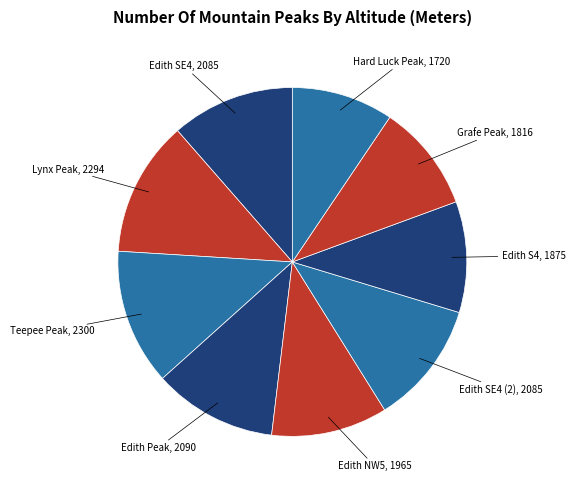

Count the number of slices in the pie.

9